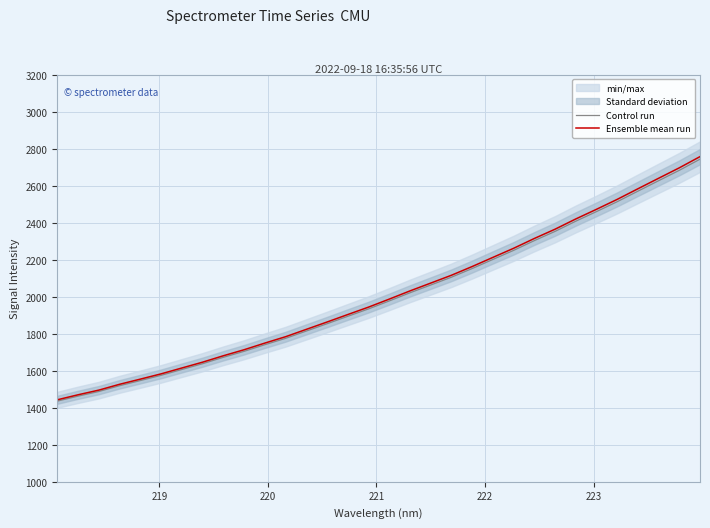

Reading right to left, transcribe all the data shown in this chart.

Control run: 2743.7	2683.5	2627.3	2570.8	2513.8	2460.4	2408.4	2353.4	2303.5	2250.7	2201.8	2152.6	2105.8	2063.6	2021.6	1977.5	1934.4	1894.5	1854.3	1814.7	1775.2	1740.9	1705.2	1672.8	1638.3	1607.0	1575.5	1547.1	1519.4	1488.0	1463.0	1436.0
Ensemble mean run: 2757.5	2697.0	2640.5	2583.7	2526.4	2472.8	2420.5	2365.2	2315.1	2262.0	2212.9	2163.5	2116.3	2073.9	2031.7	1987.4	1944.1	1904.0	1863.6	1823.9	1784.2	1749.7	1713.7	1681.2	1646.6	1615.1	1583.4	1554.9	1527.0	1495.5	1470.3	1443.2